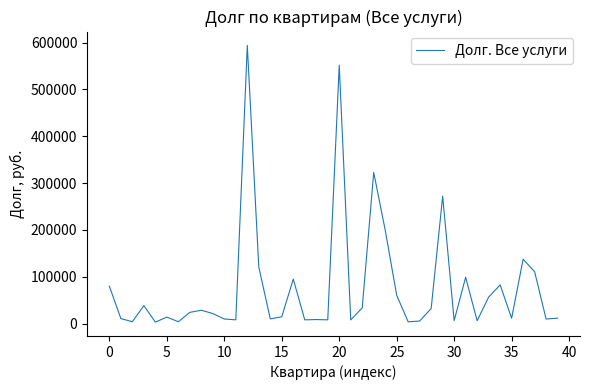

Does the chart display data point markers on the line(s)?

No